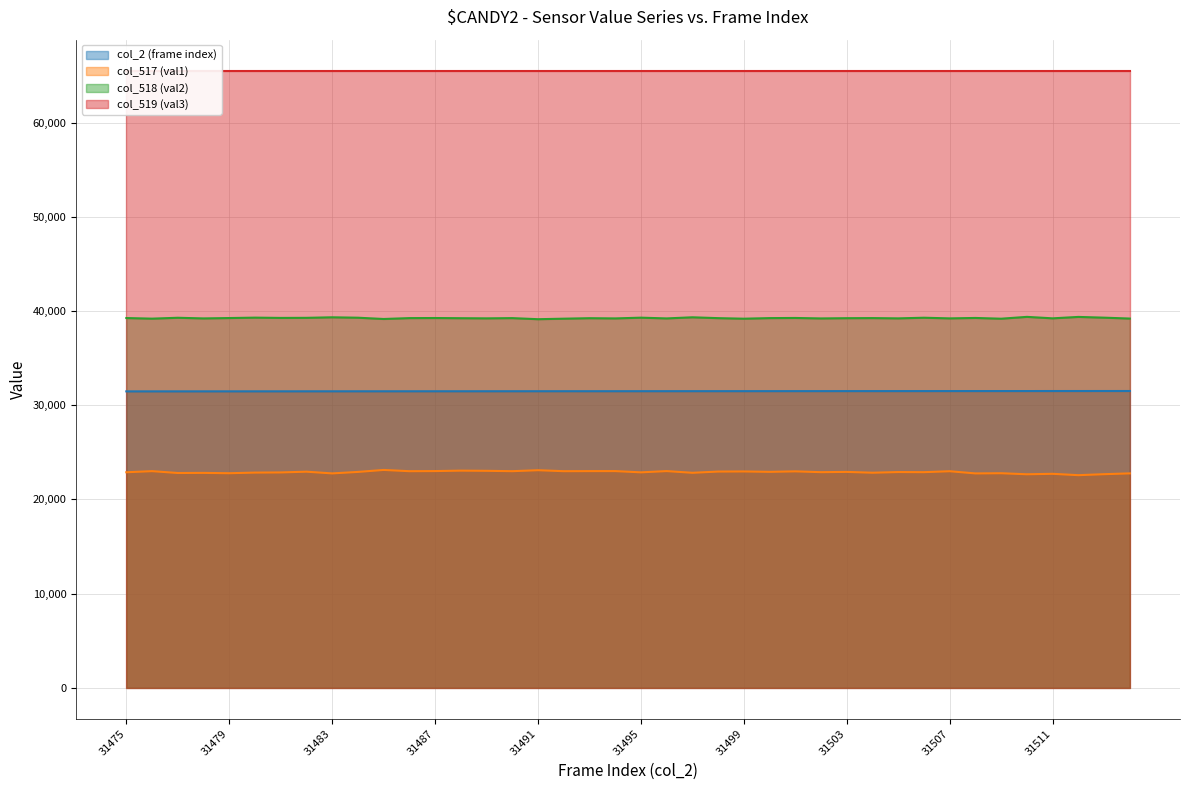

List the labels in order of col_2 (frame index) value, largest first.

31514, 31513, 31512, 31511, 31510, 31509, 31508, 31507, 31506, 31505, 31504, 31503, 31502, 31501, 31500, 31499, 31498, 31497, 31496, 31495, 31494, 31493, 31492, 31491, 31490, 31489, 31488, 31487, 31486, 31485, 31484, 31483, 31482, 31481, 31480, 31479, 31478, 31477, 31476, 31475